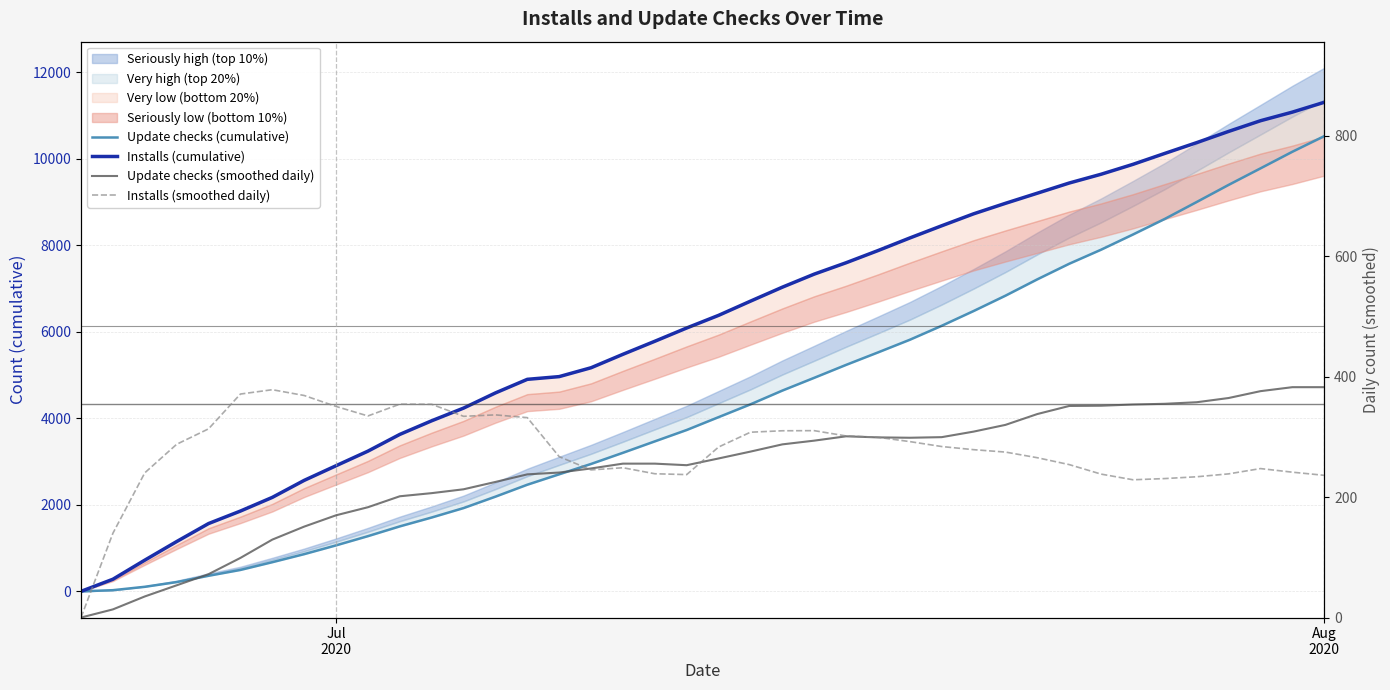

Is it true that Installs (smoothed daily) equals 74.8 at Jul 2020?

False